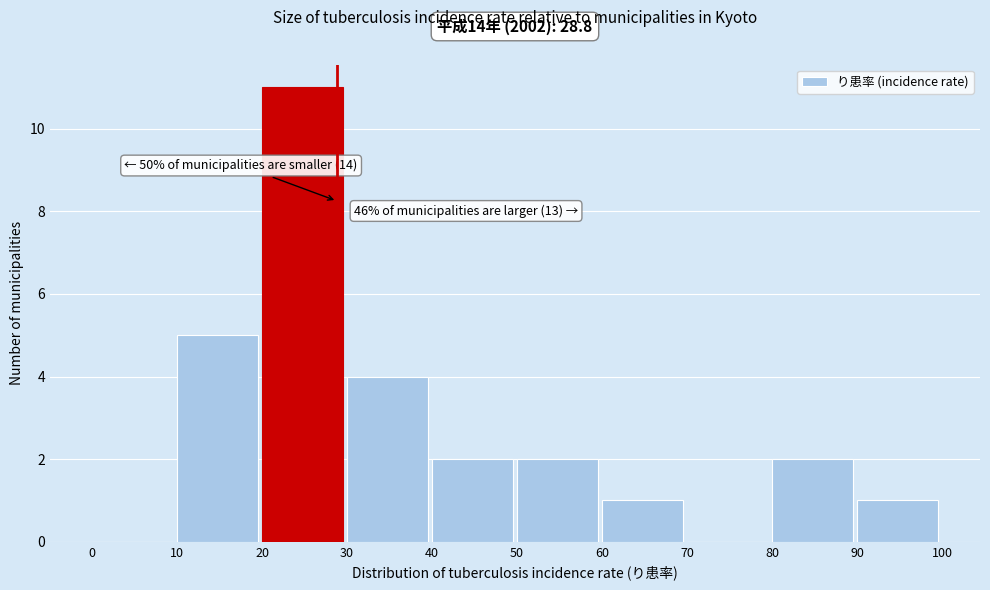

Over which range of the x-axis is the bar tallest?

20 to 30